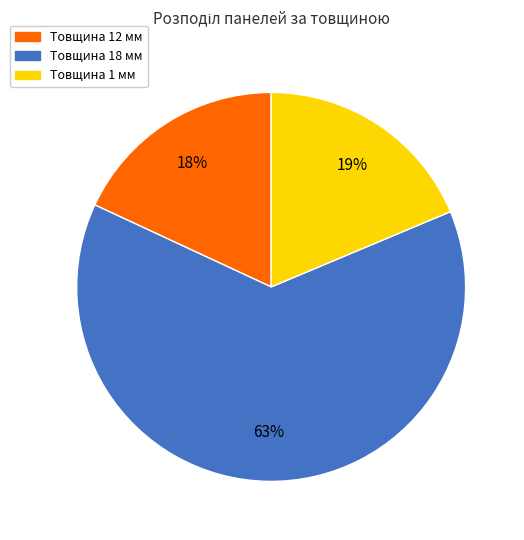

Which has a higher value, Товщина 12 мм or Товщина 18 мм?

Товщина 18 мм